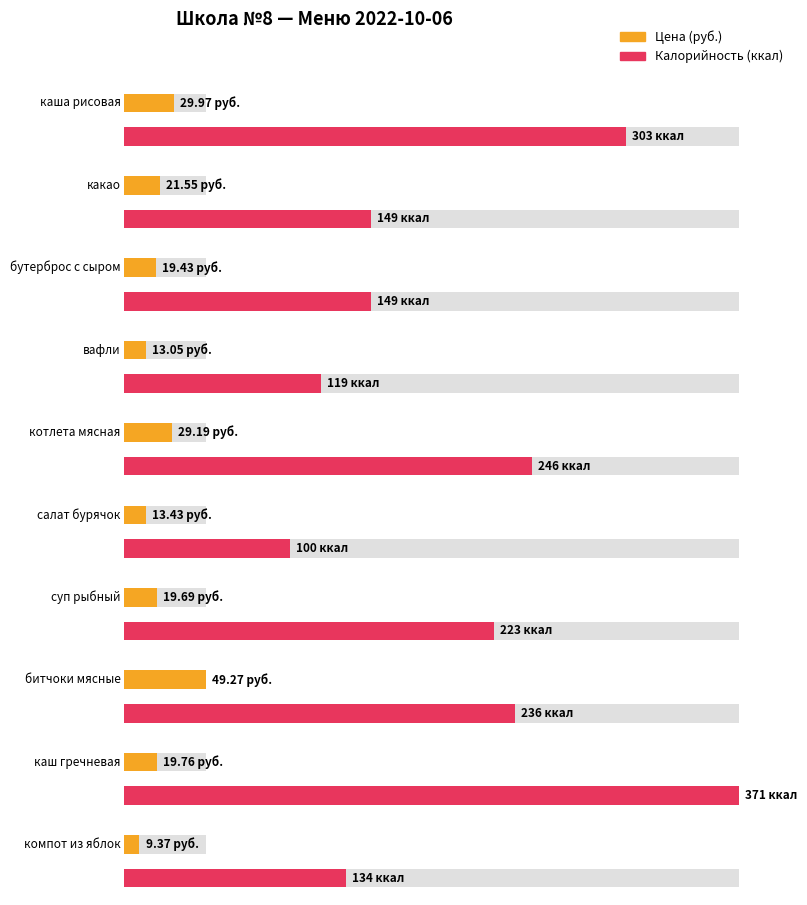

How many categories are shown in the chart?

10